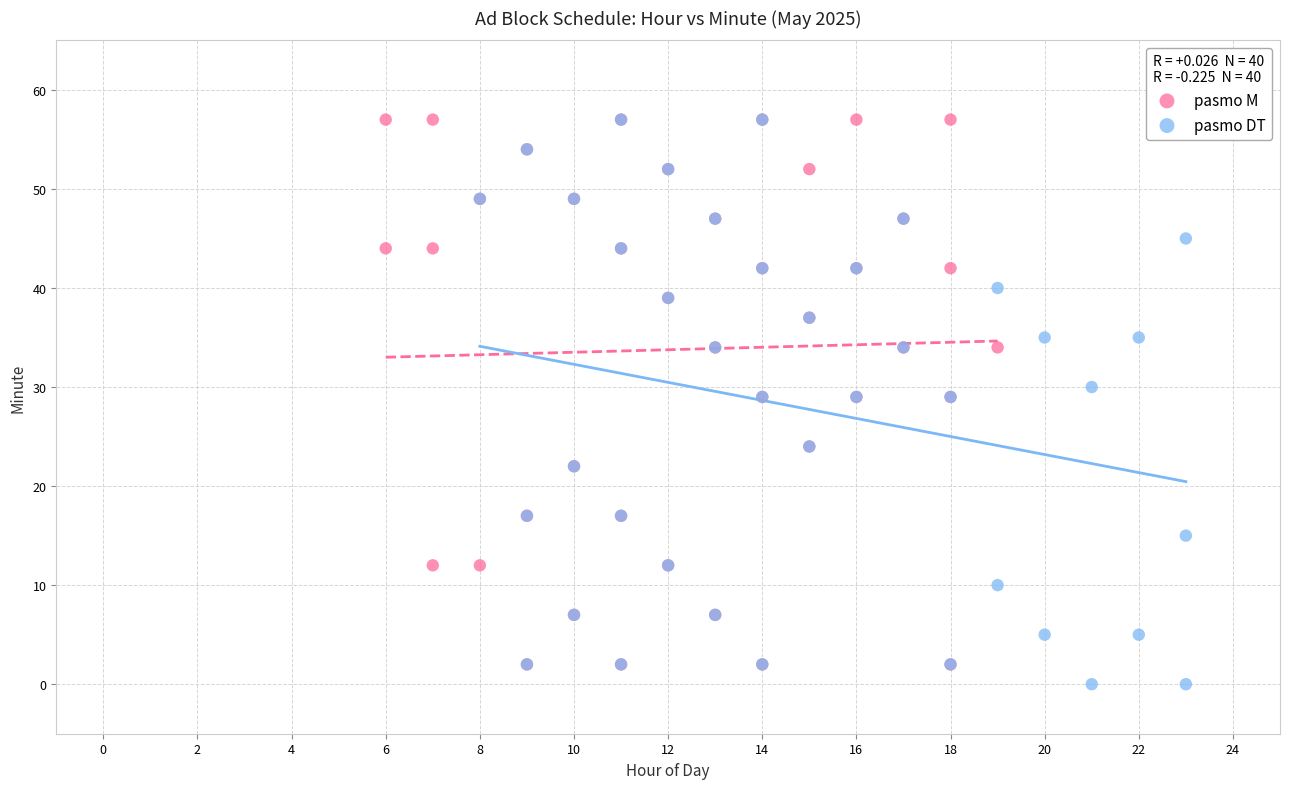

Which series contains the lowest Y value?

pasmo DT